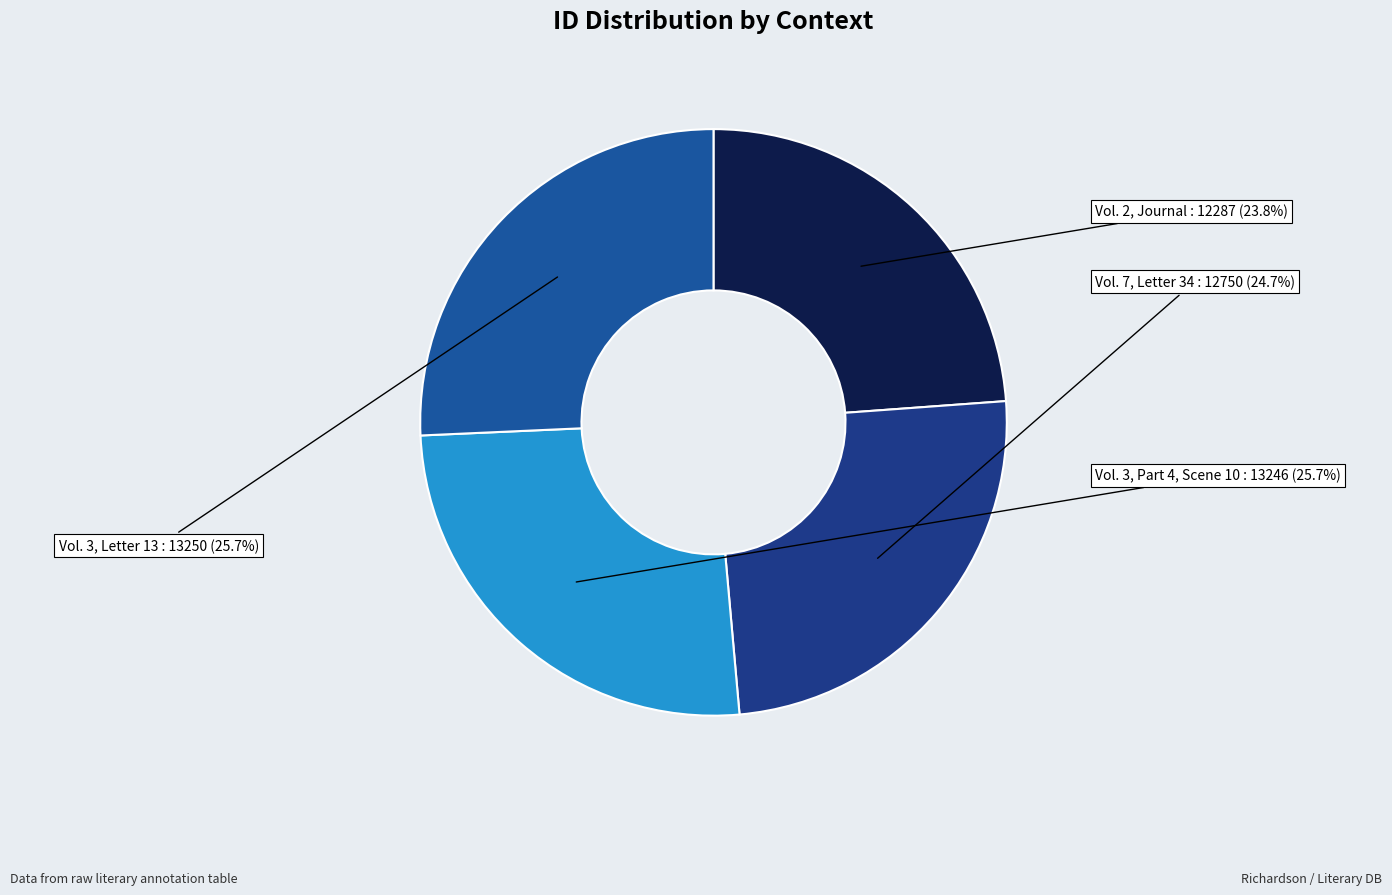

To the nearest percent, what percentage of the pie is Vol. 3, Part 4, Scene 10?

26%